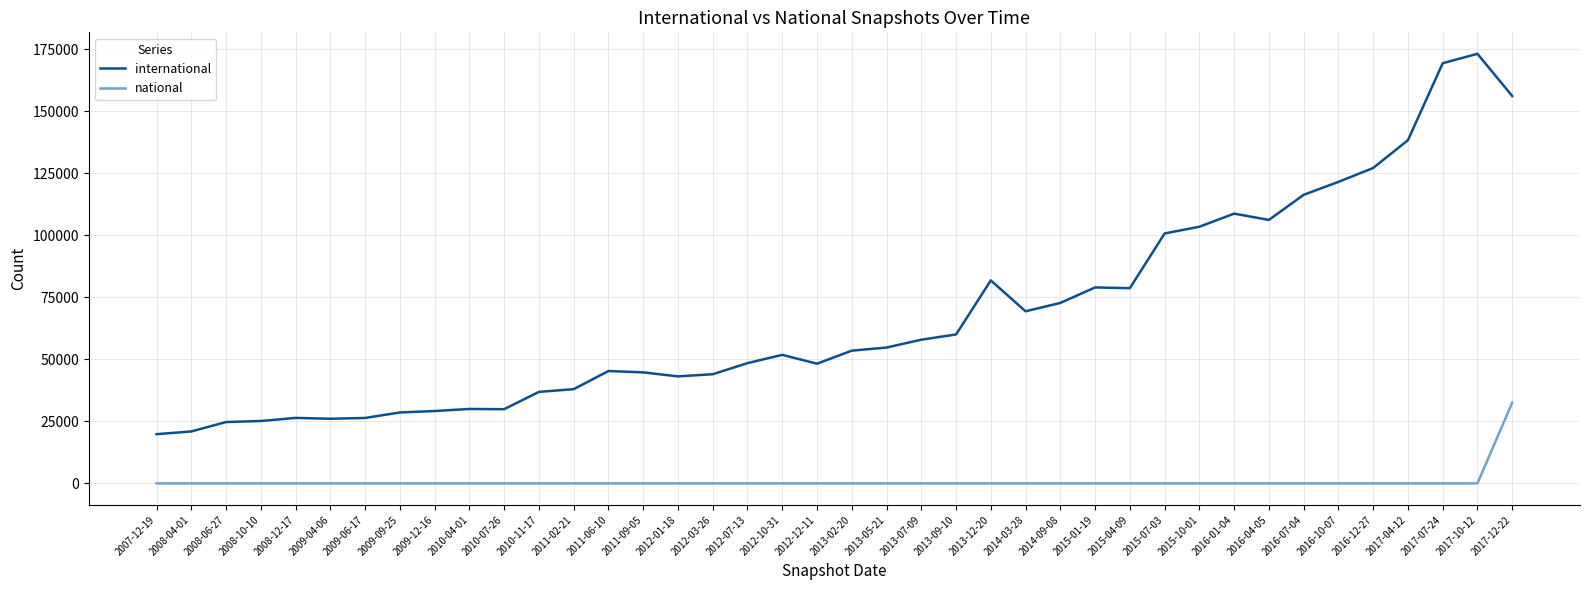

Between 2008-10-10 and 2017-12-22, which series saw the biggest shift?

international